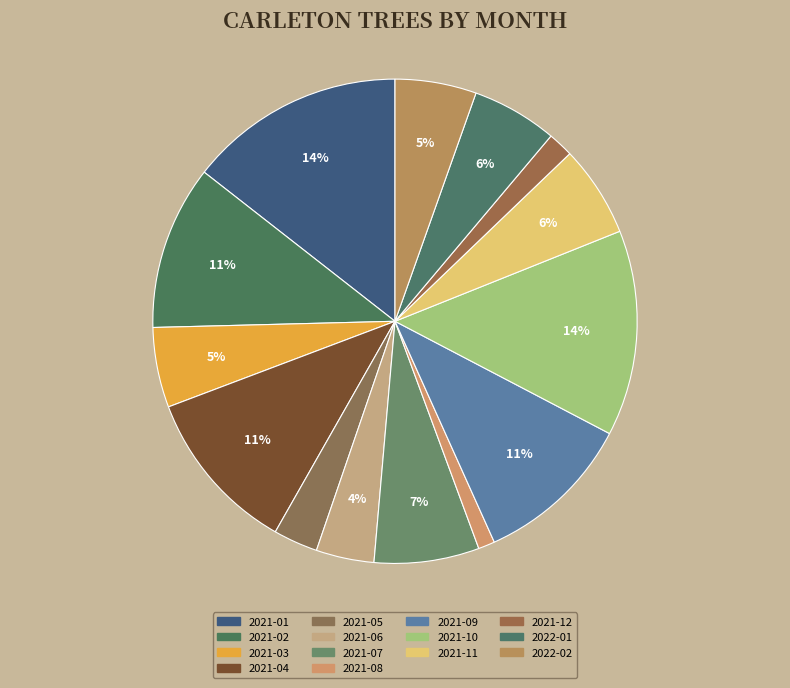

How many segments does this pie chart have?

14